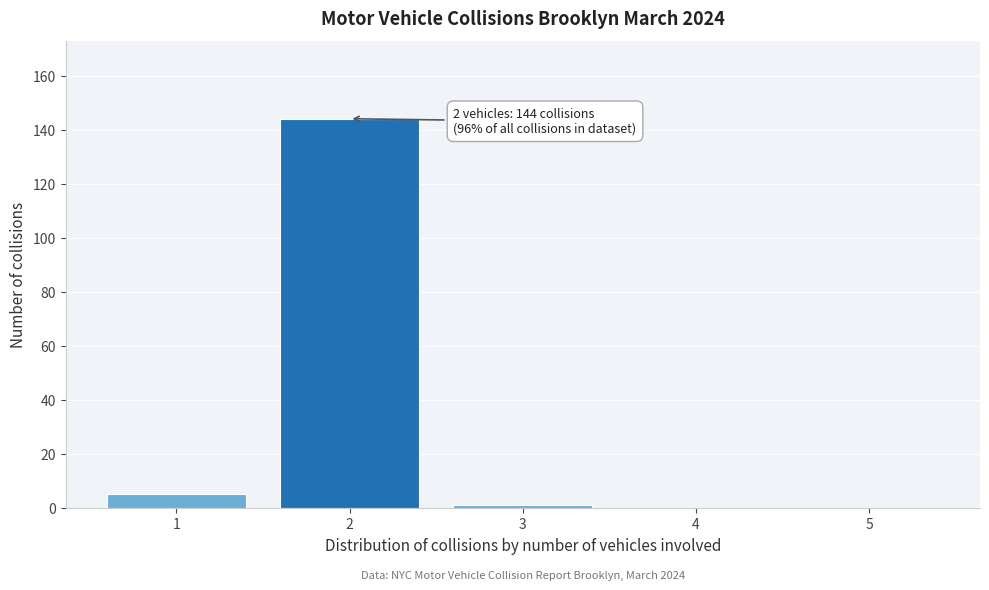

What is the greatest value displayed?

144